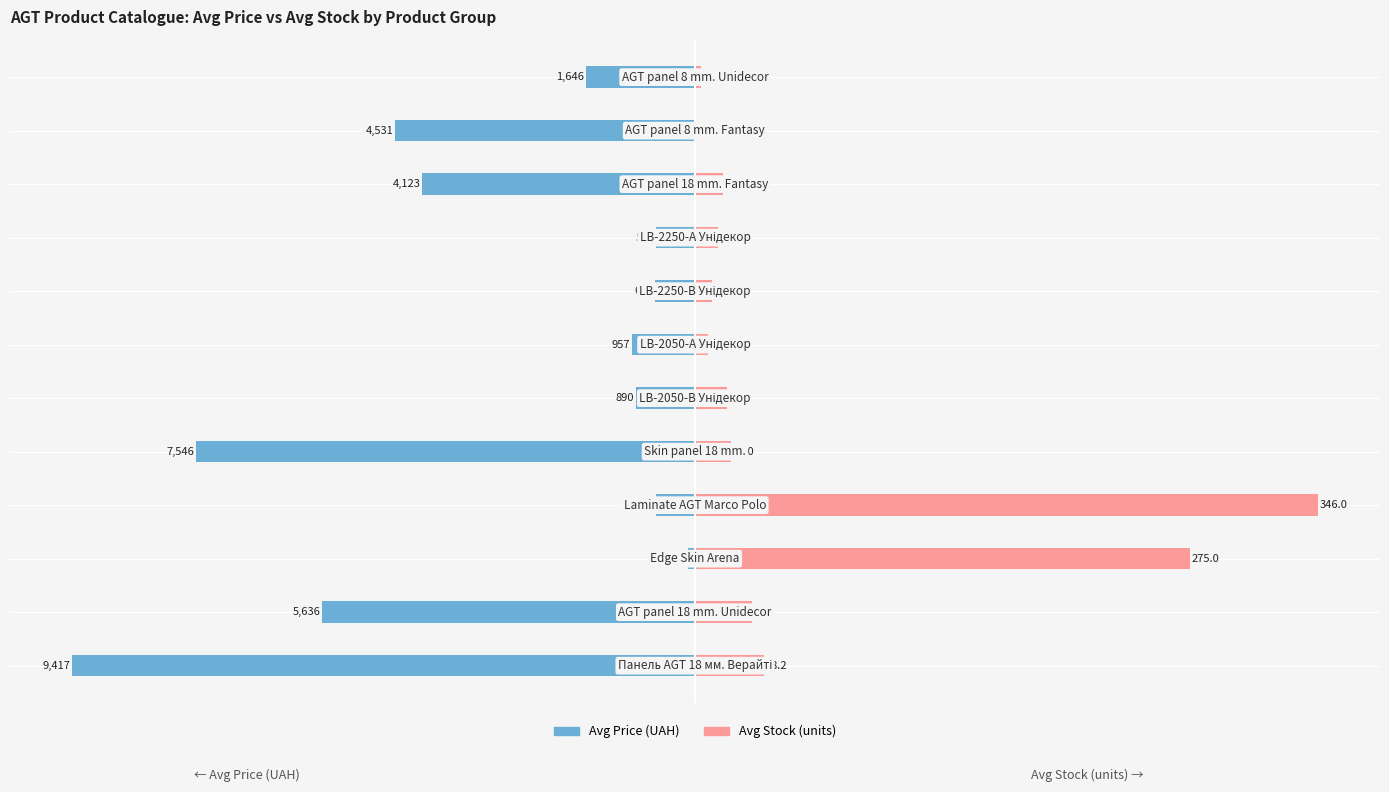

What is the value of the Avg Price (UAH) bar at the 6th from the left?

-889.9